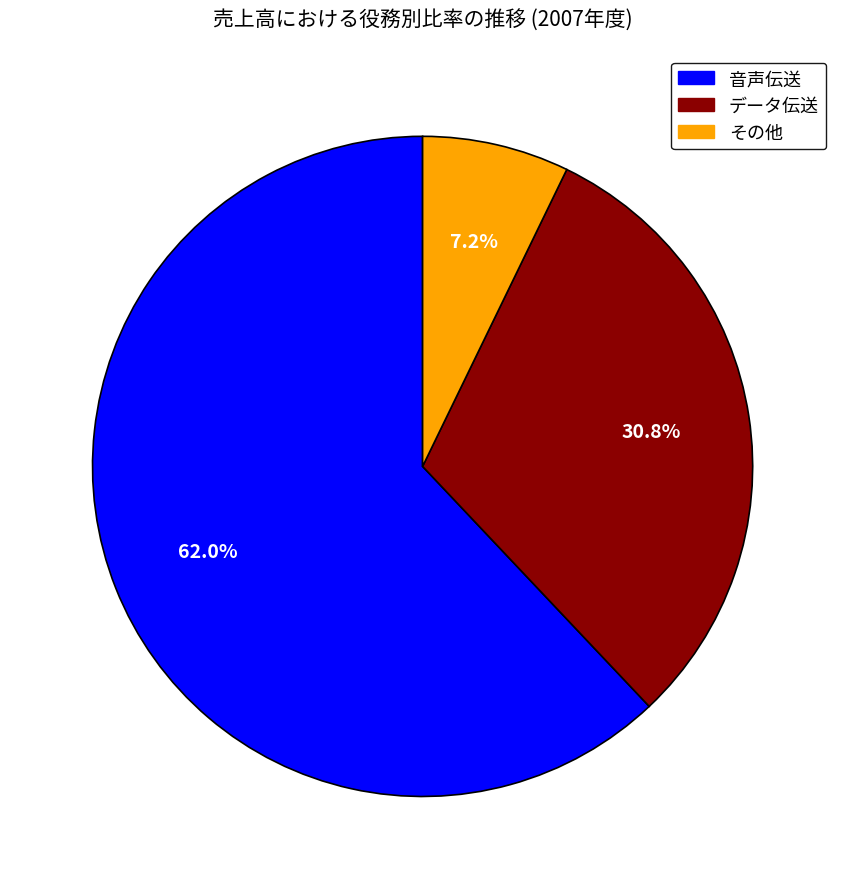

How much of the chart is everything except その他?

92.8%